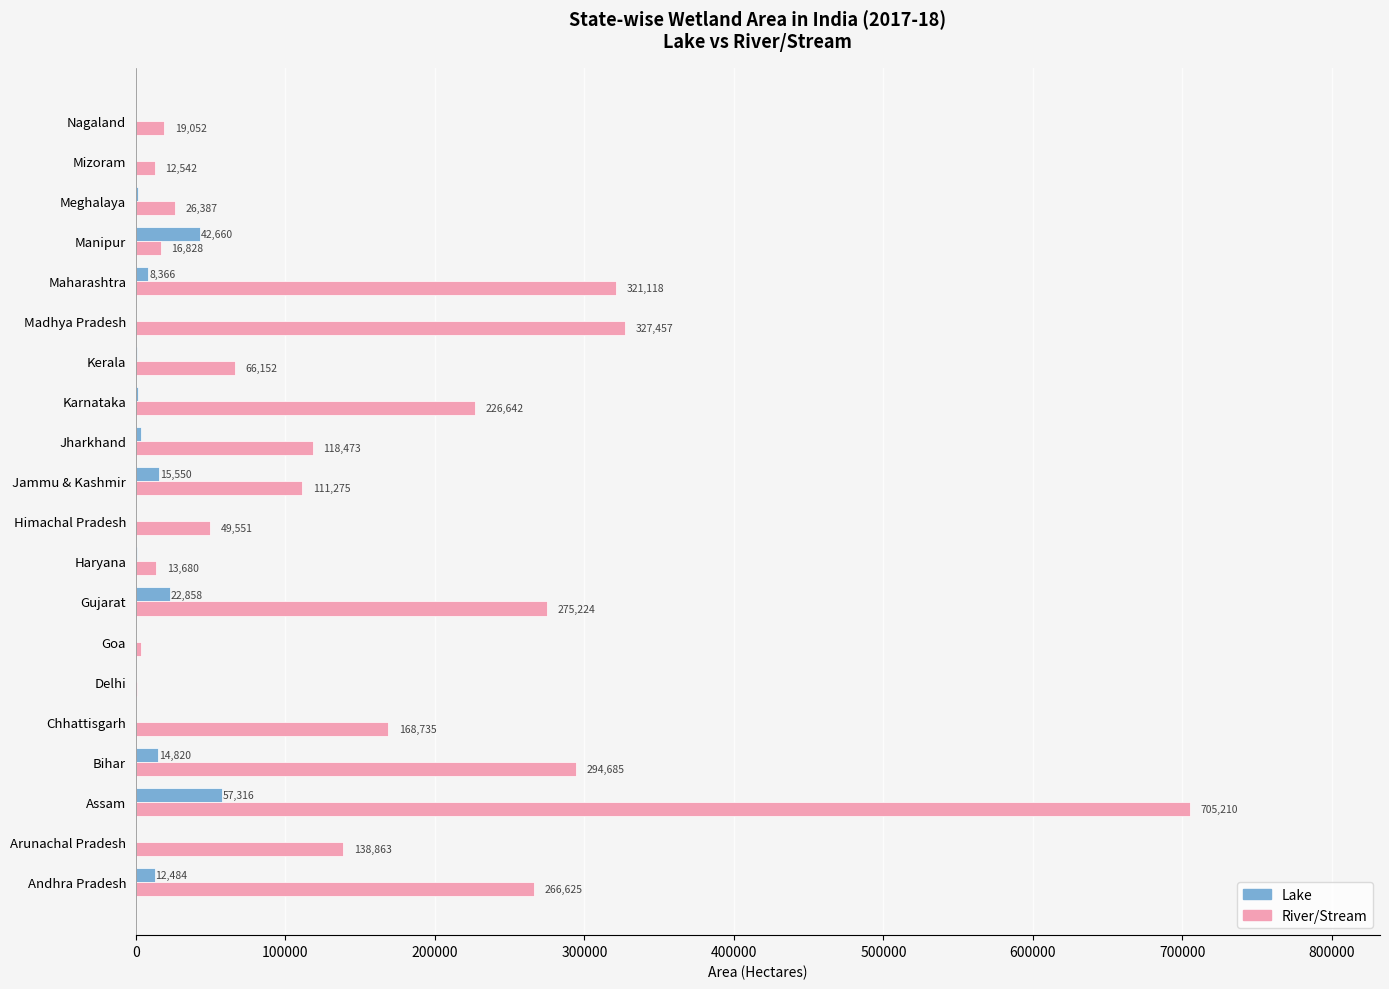

What is the highest value of the River/Stream series?

705210